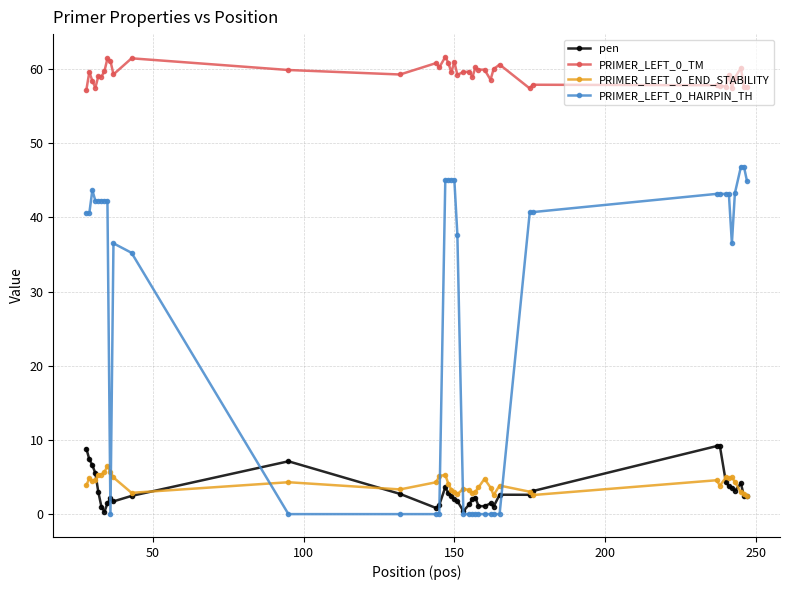

Which series has the largest range (max minus min)?

PRIMER_LEFT_0_HAIRPIN_TH